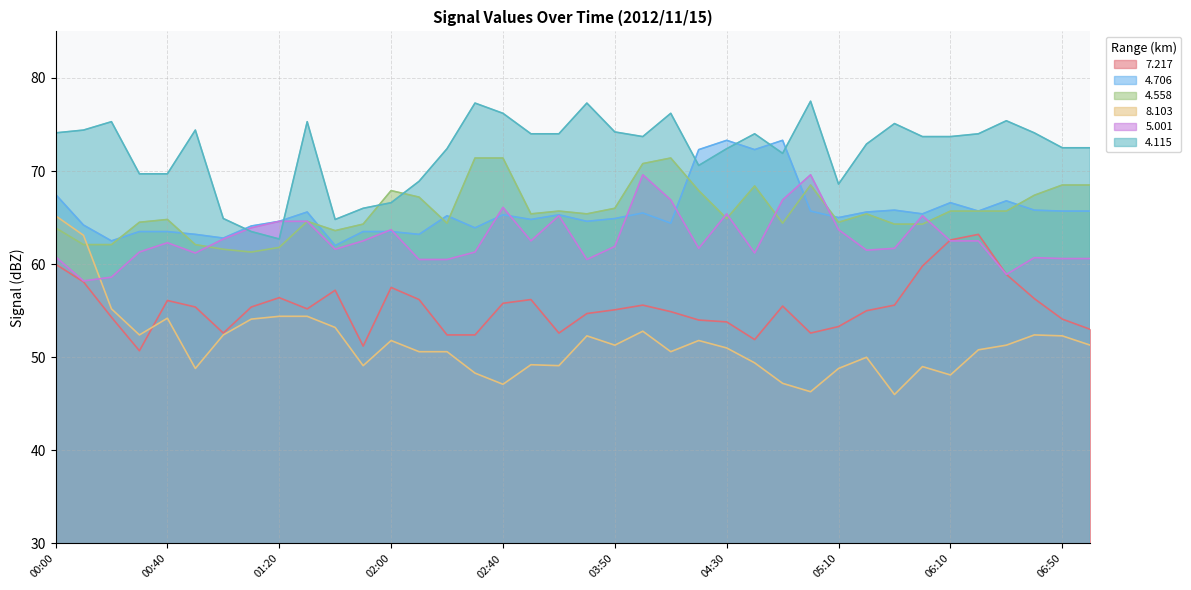

Does the chart have visible grid lines?

Yes